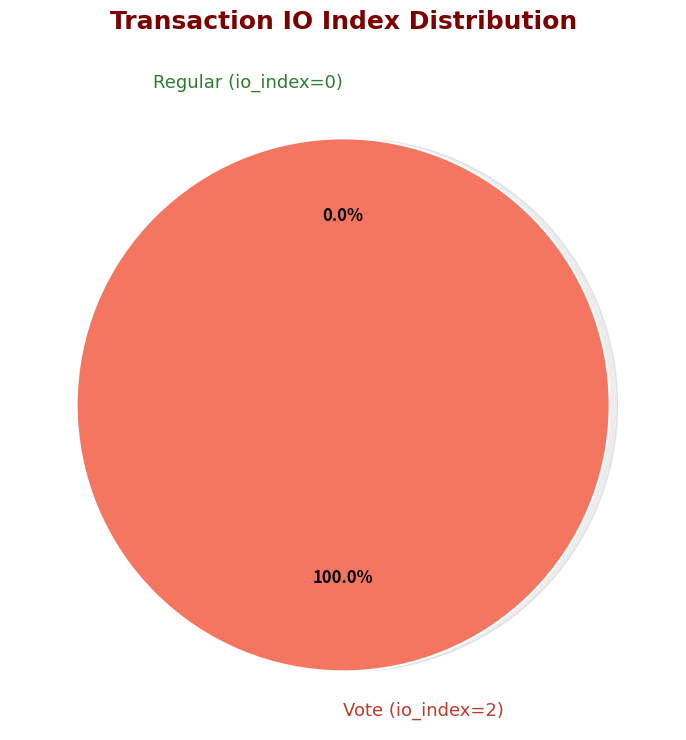

How many slices are in this pie chart?

2